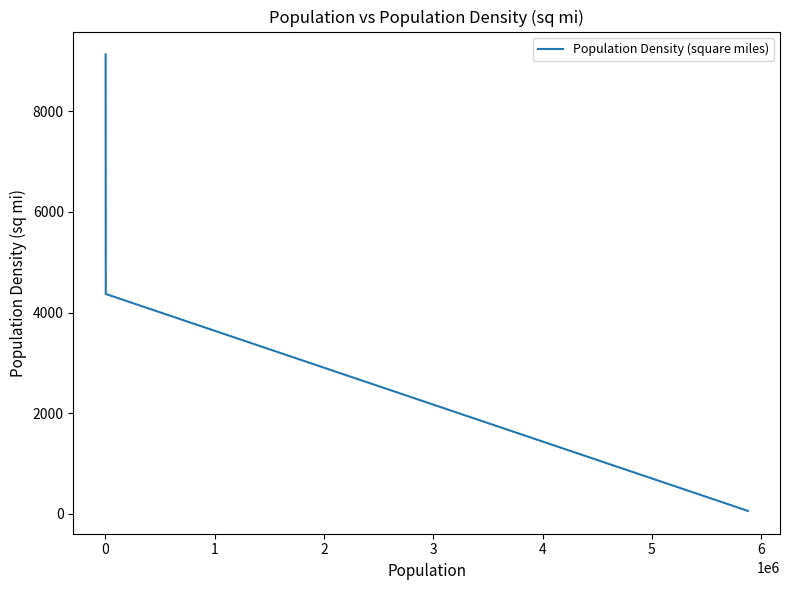

What is the difference between the maximum and minimum values?

9075.5